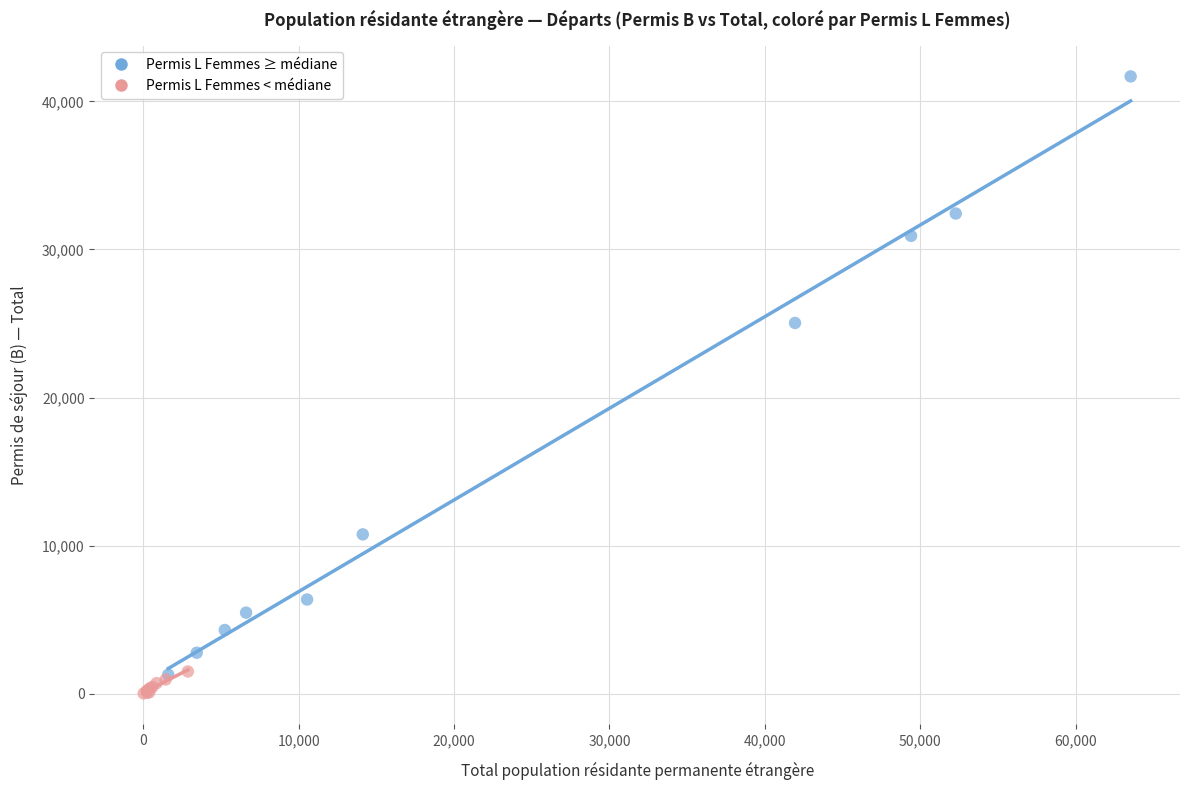

Which series has the widest spread of Y values?

Permis L Femmes ≥ médiane